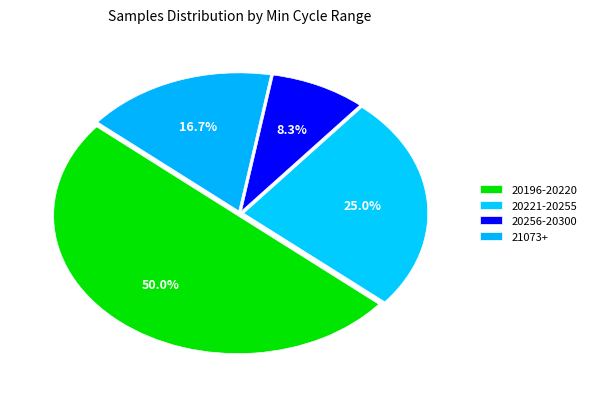

How many slices are in this pie chart?

4